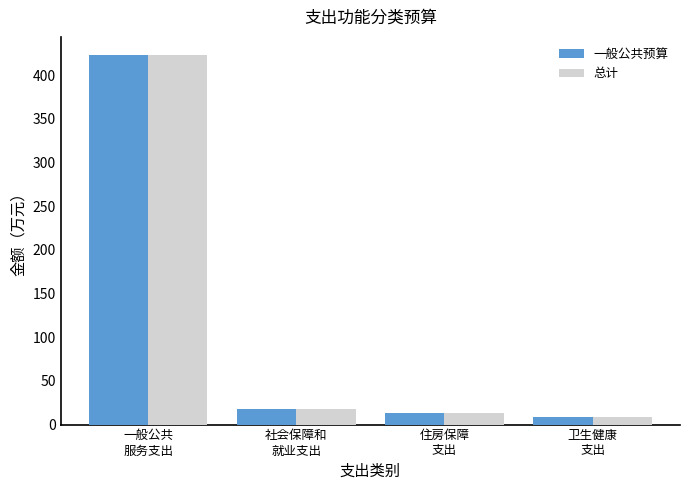

The value of 总计 at 社会保障和
就业支出 is 17.6. True or false?

True